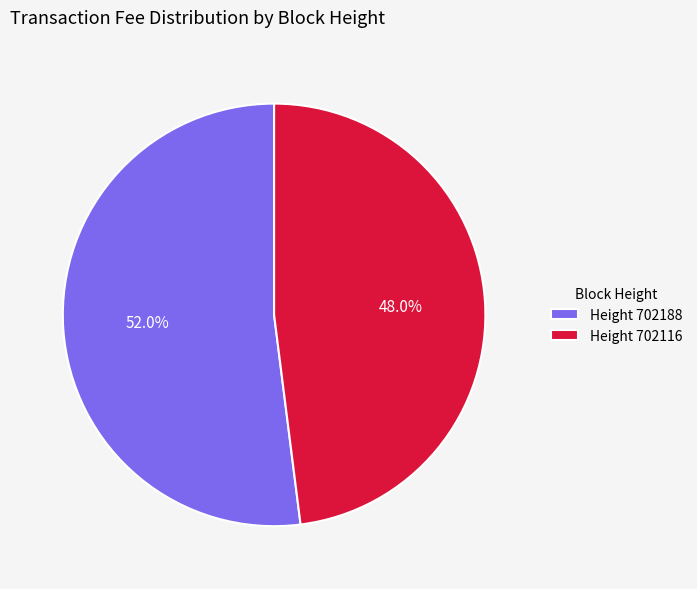

What is the smallest slice in the pie chart?

Height 702116